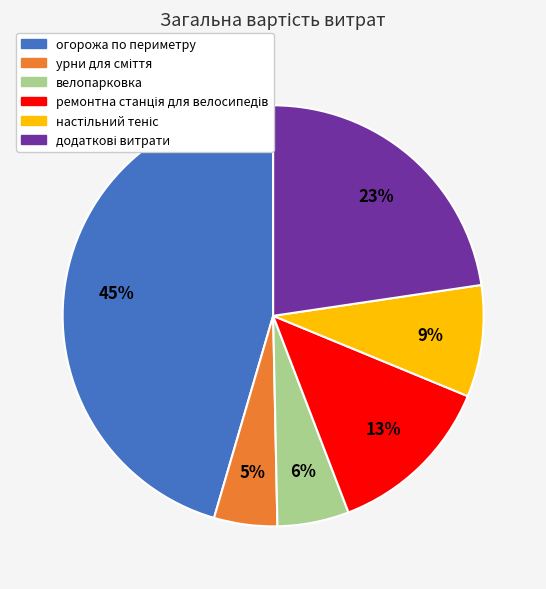

True or false: велопарковка accounts for 19% of the total.

False